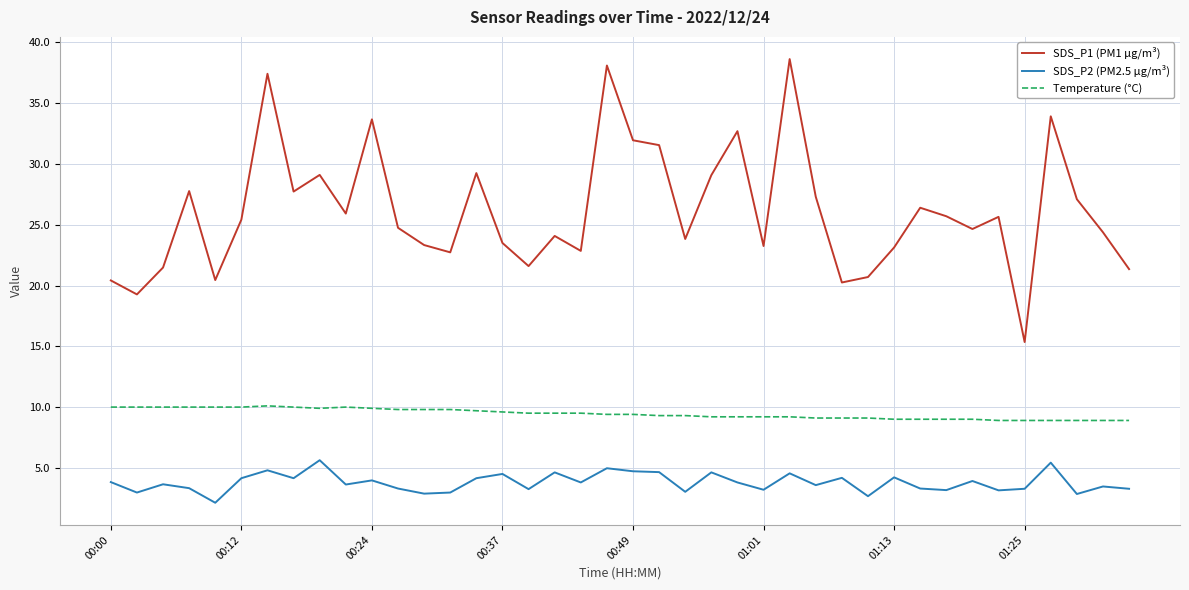

Does the chart display data point markers on the line(s)?

No